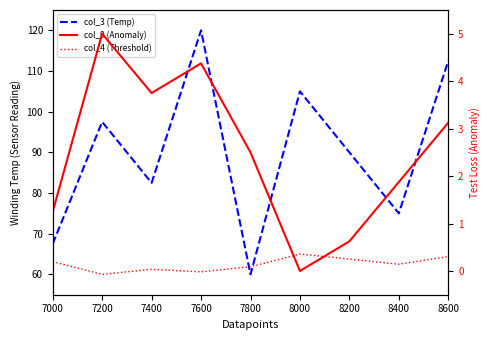

Count the number of data series in this chart.

3